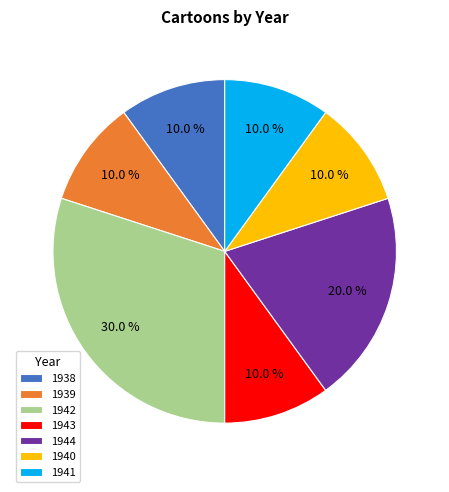

Count the number of slices in the pie.

7